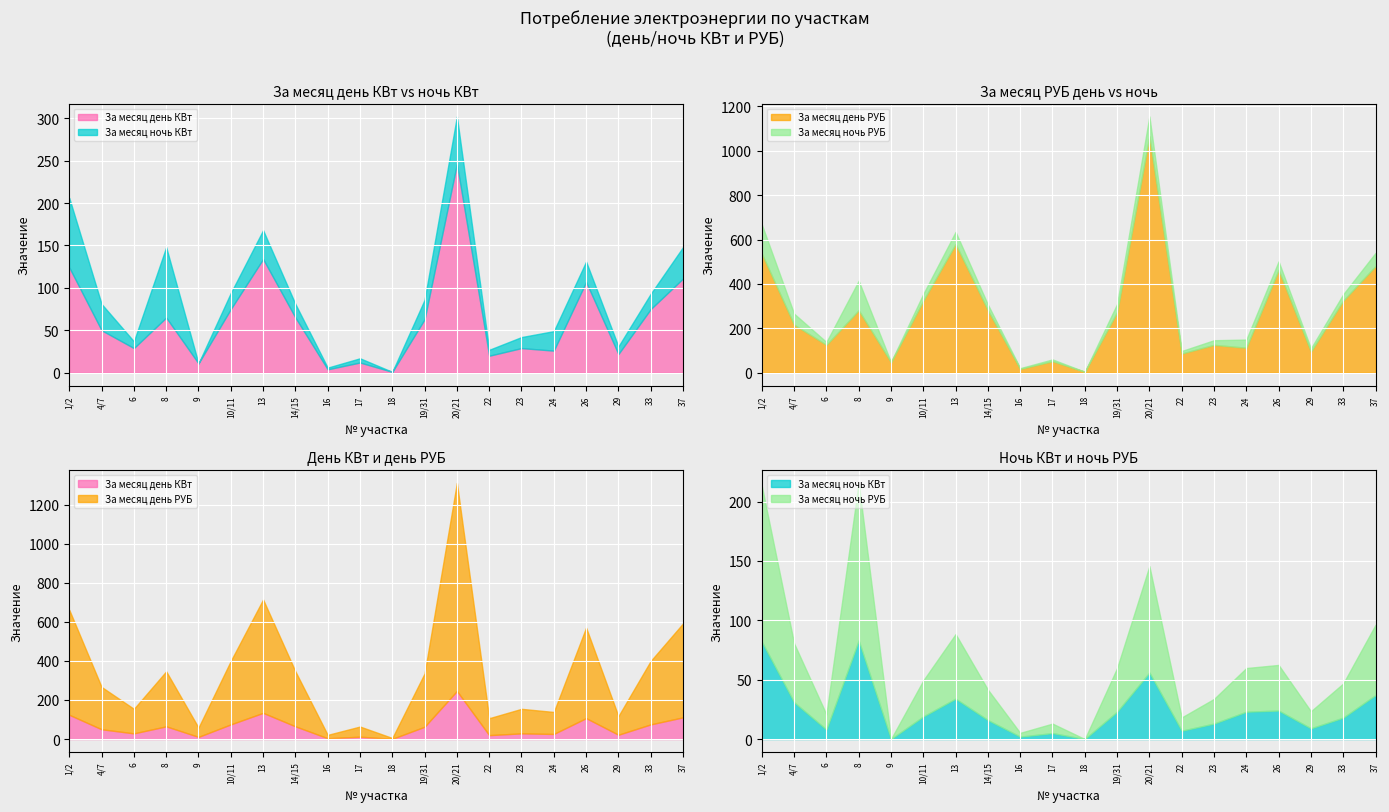

How many values in the За месяц день РУБ series are below 272?

10